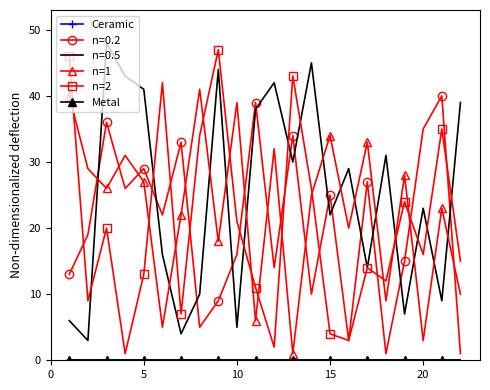

What is the difference between the maximum and second lowest values in the n=2 series?

45